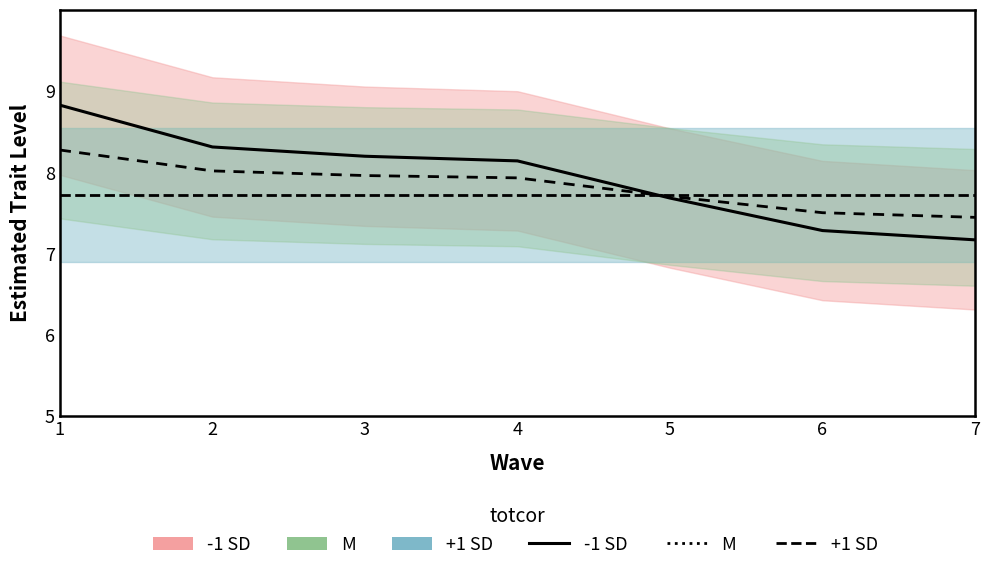

Reading left to right, what are all the values shown in this chart?

-1 SD: 1=8.8	2=8.3	3=8.2	4=8.1	5=7.7	6=7.3	7=7.2
M: 1=8.3	2=8.0	3=8.0	4=7.9	5=7.7	6=7.5	7=7.4
+1 SD: 1=7.7	2=7.7	3=7.7	4=7.7	5=7.7	6=7.7	7=7.7